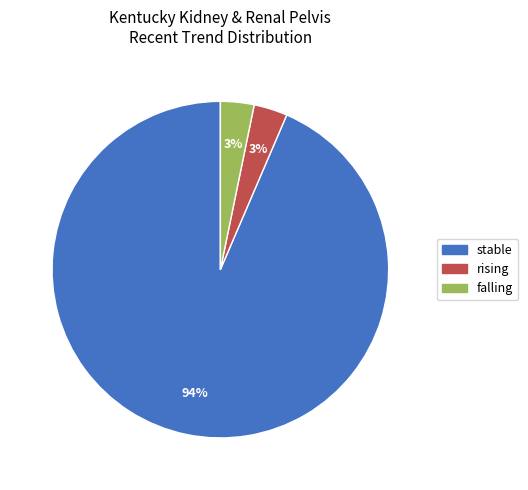

Is the sum of falling and stable greater than half?

Yes